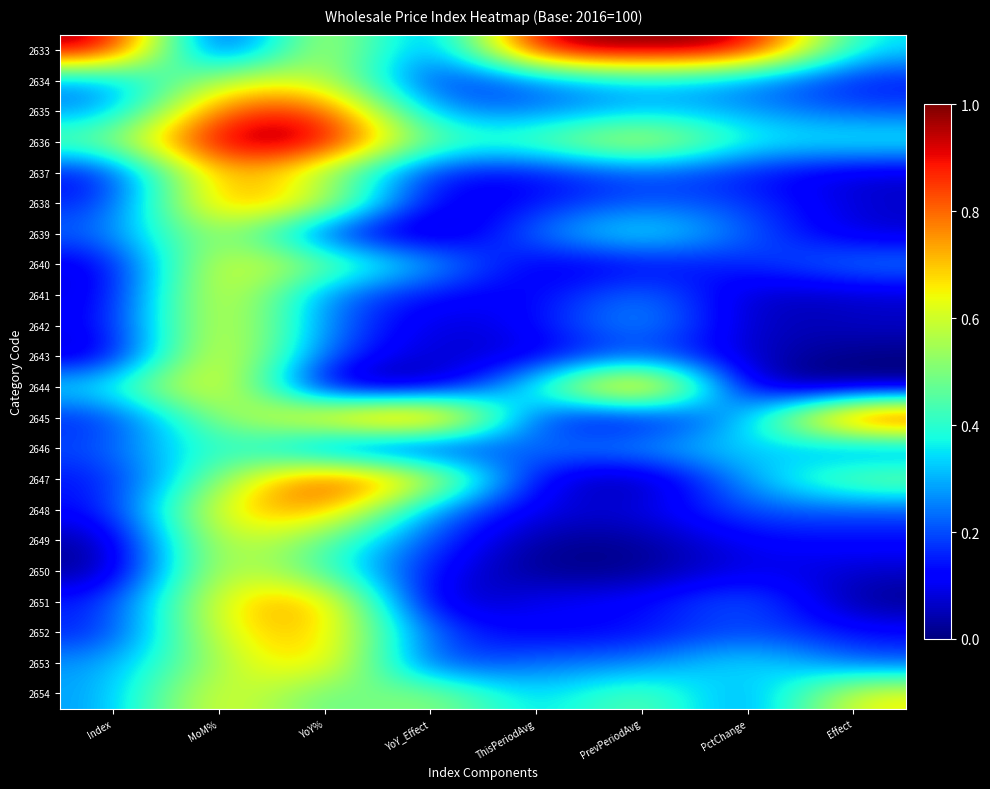

List the series in order of their peak value, highest first.

2633, 2636, 2645, 2644, 2647, 2635, 2648, 2651, 2637, 2638, 2643, 2653, 2652, 2641, 2642, 2654, 2640, 2649, 2650, 2634, 2639, 2646